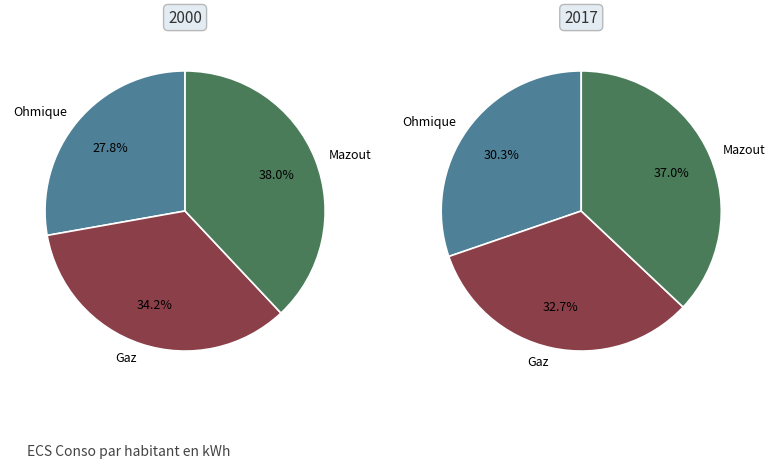

Which category has the biggest portion of the pie?

Mazout